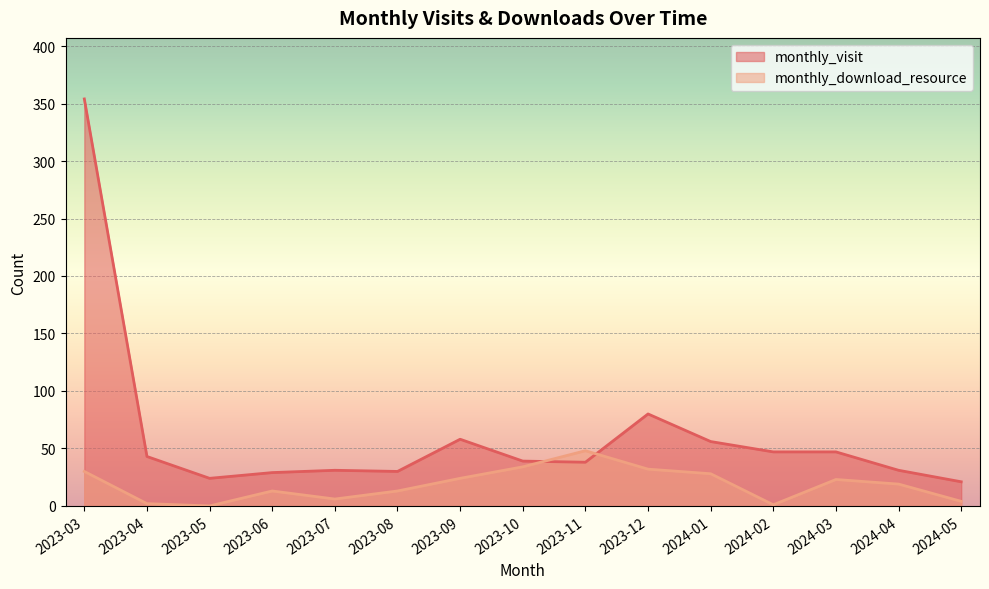

What position from the left is 2023-12?

10